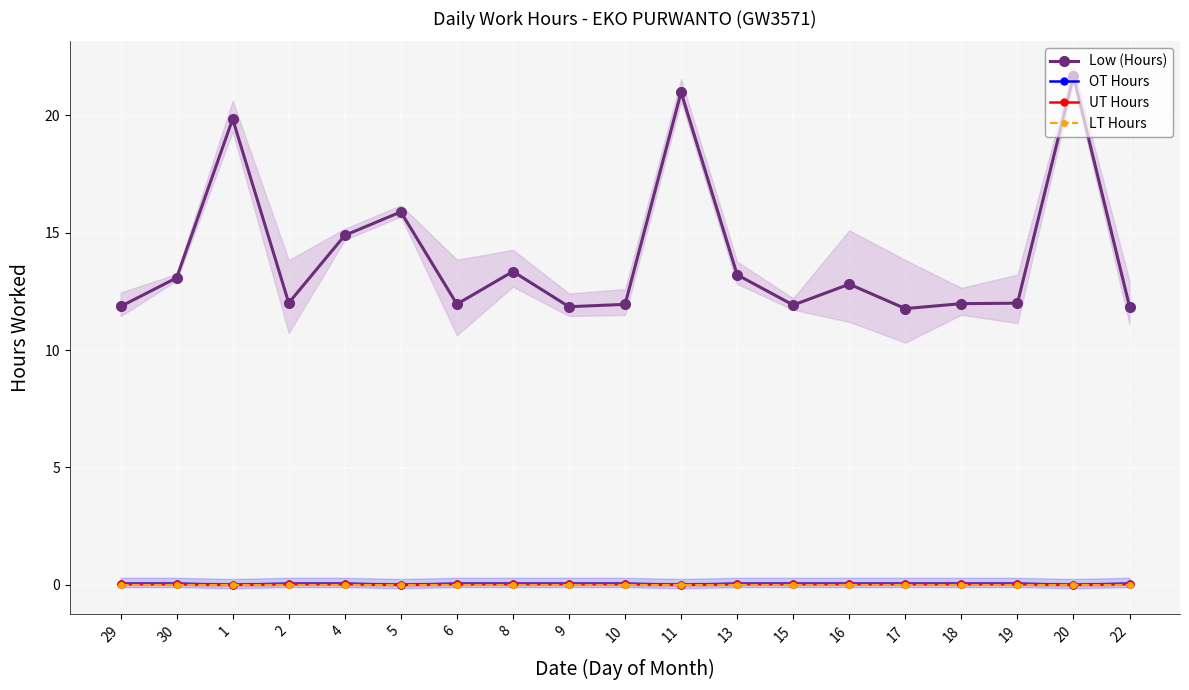

What is the difference between the maximum and minimum values in the Low (Hours) series?

9.9